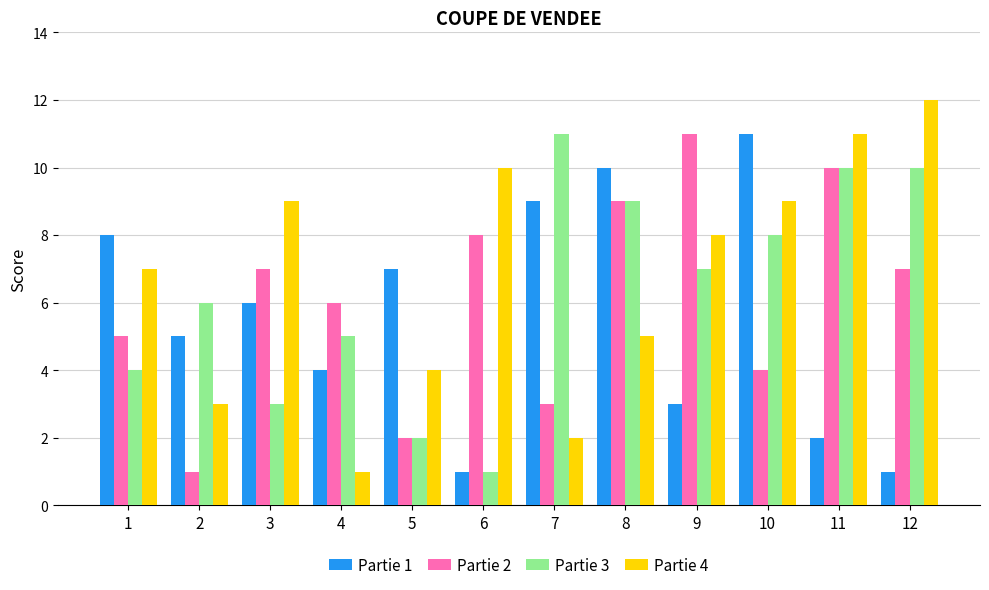

At how many categories does at least one series exceed 5?

12